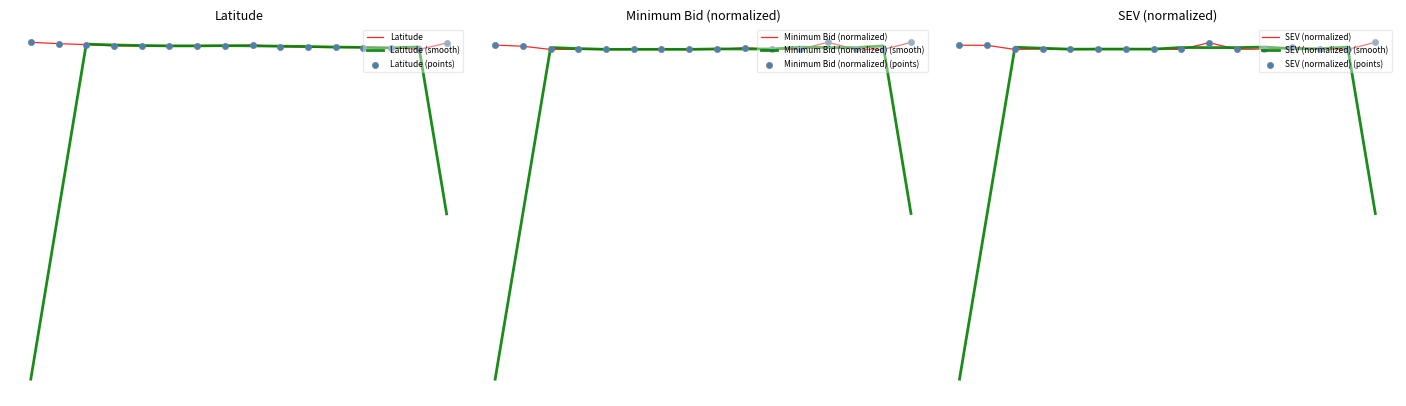

At how many categories does at least one series exceed 43?

12